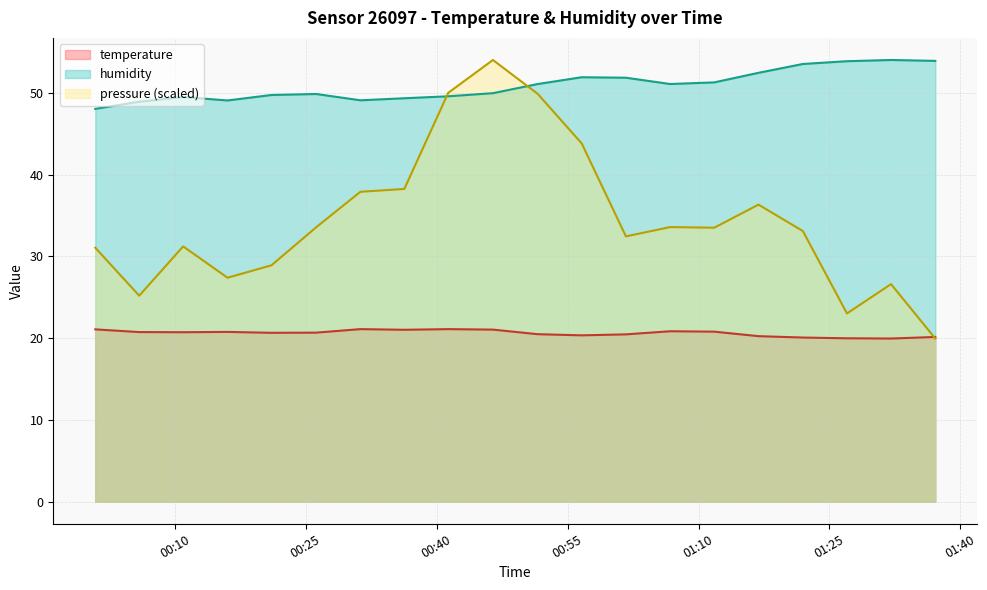

True or false: humidity and temperature intersect in this chart.

False